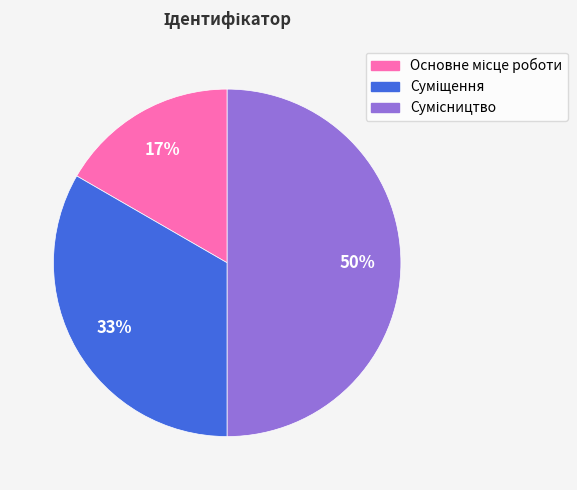

Count the number of slices in the pie.

3